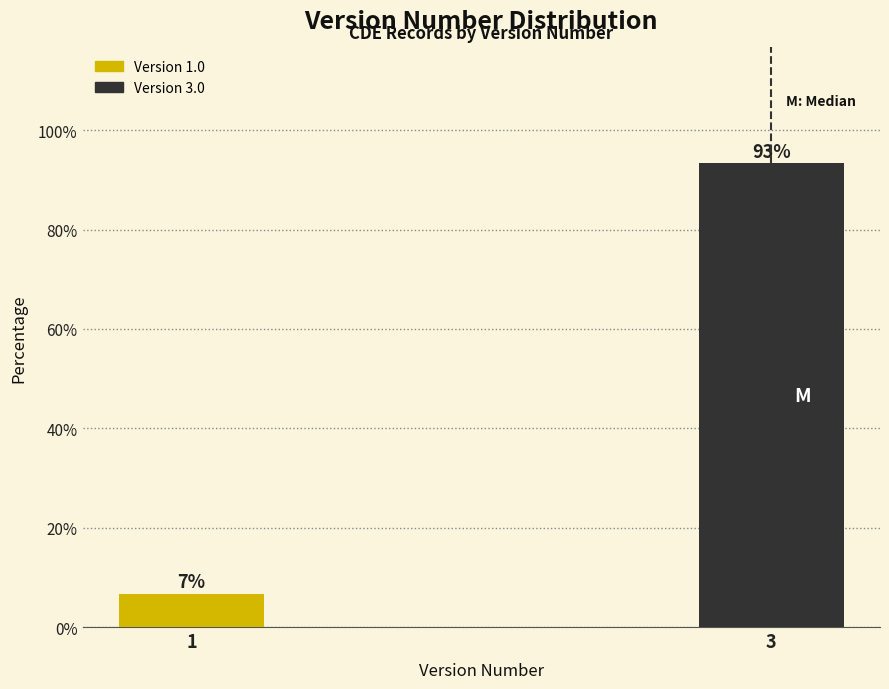

What is the sum of the values at 1 and 3?

100.0